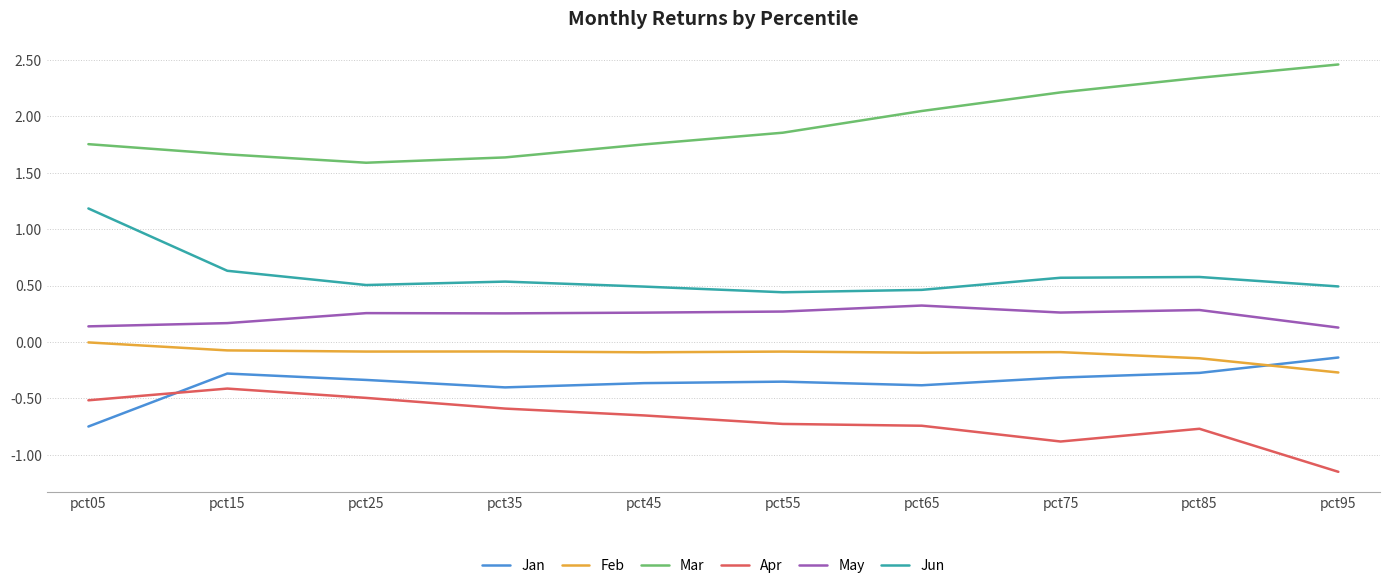

At pct65, list the series in order from smallest to largest.

Apr, Jan, Feb, May, Jun, Mar